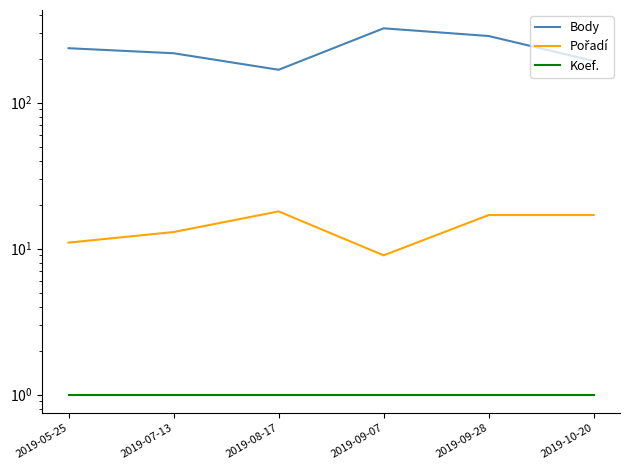

Reading left to right, extract all data points from this chart.

Body: 236	218	168	323	286	193
Pořadí: 11	13	18	9	17	17
Koef.: 1	1	1	1	1	1